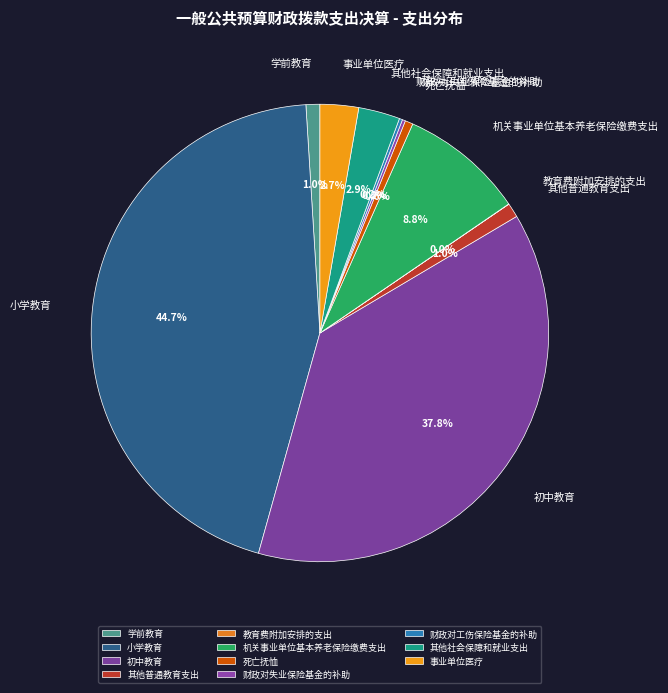

Which slice is the largest?

小学教育